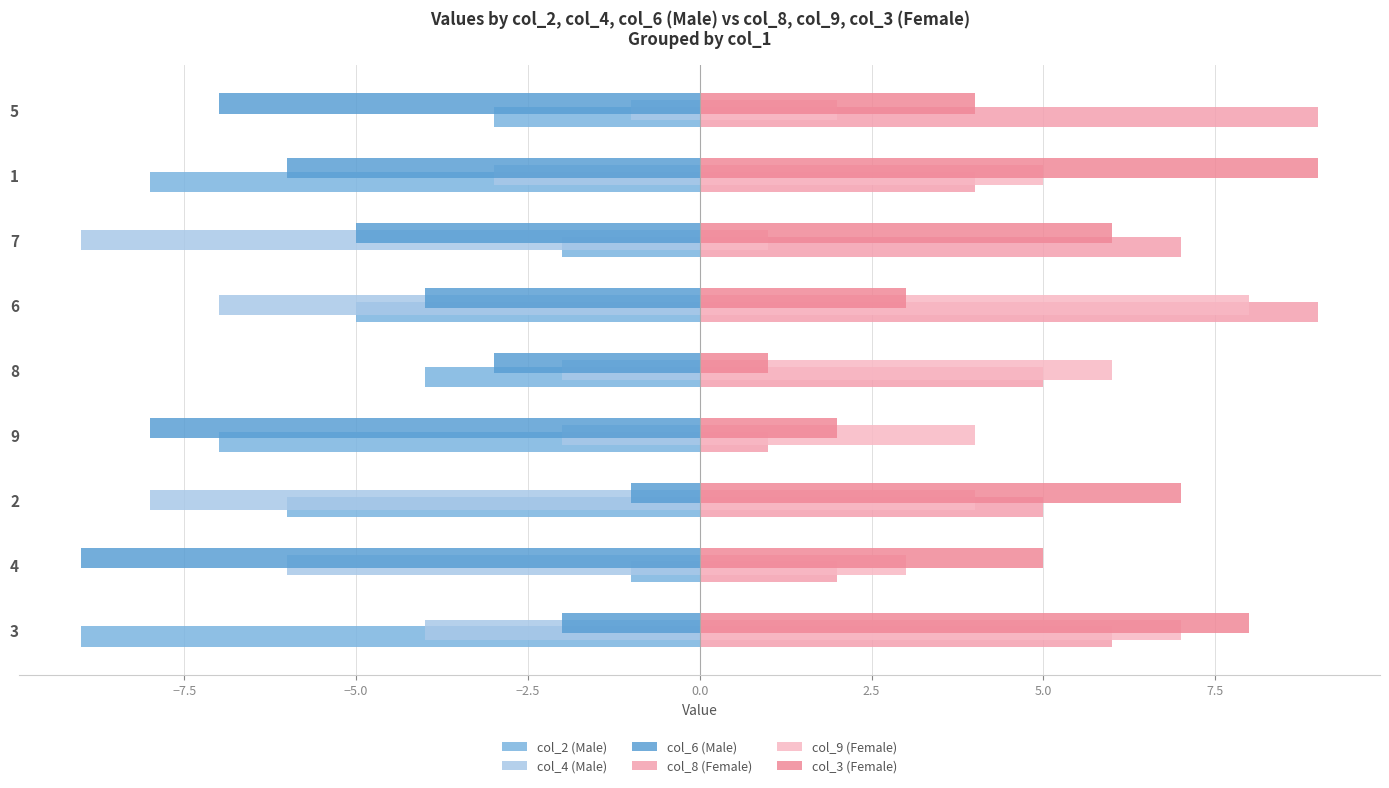

How many col_4 (Male) values are between -7 and -2?

6